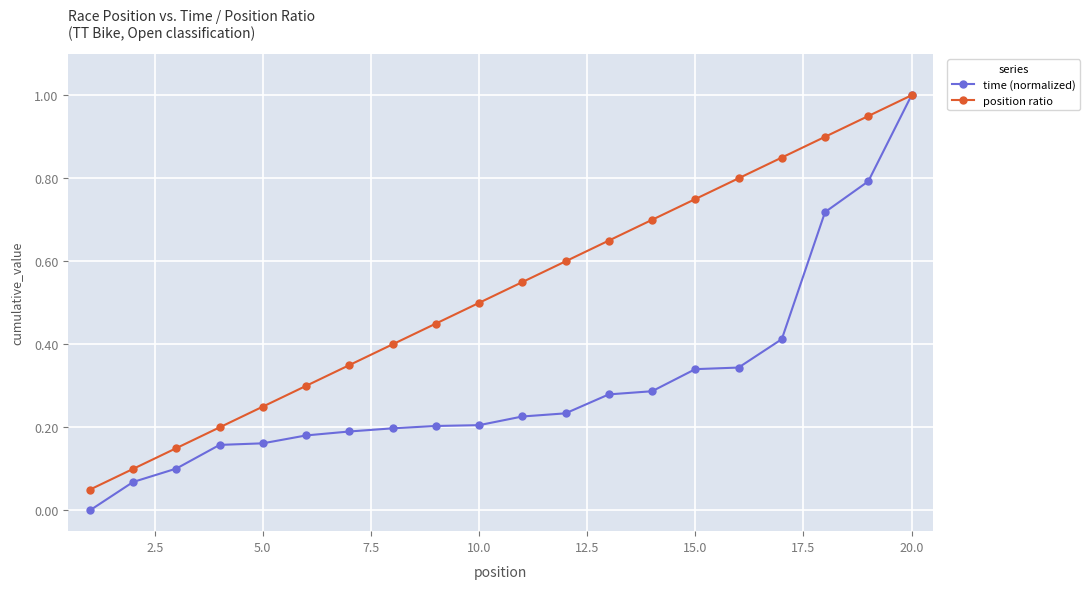

What is the maximum value for position ratio?

1.0